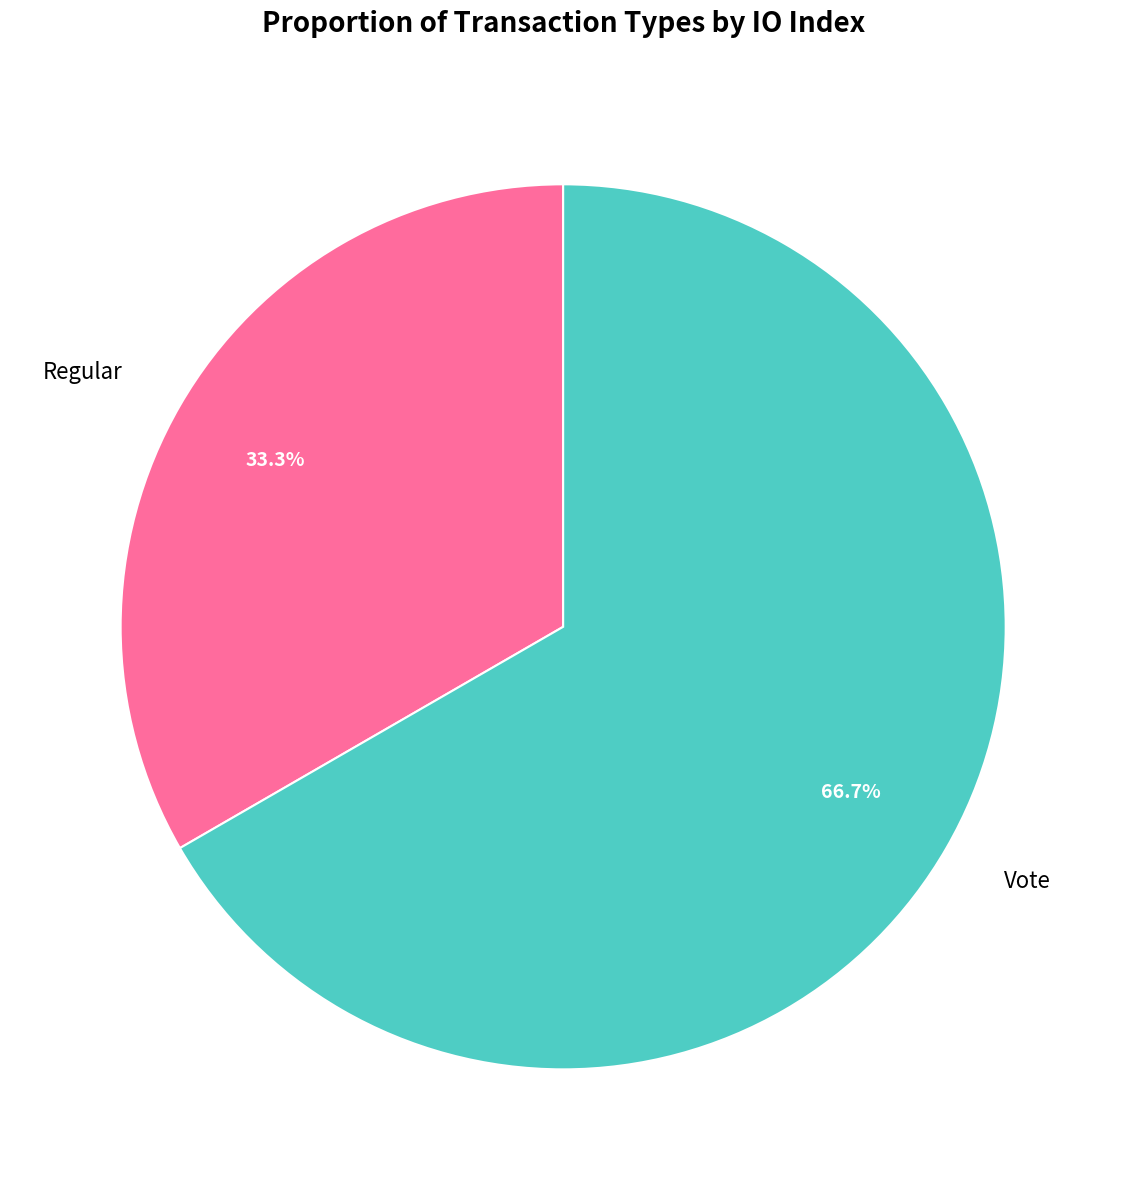

To the nearest percent, what is the difference between the largest and smallest slice percentages?

33%